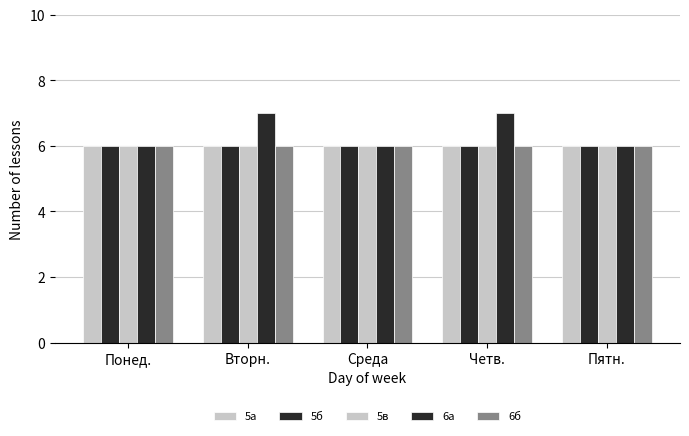

What is the minimum value for 6а?

6